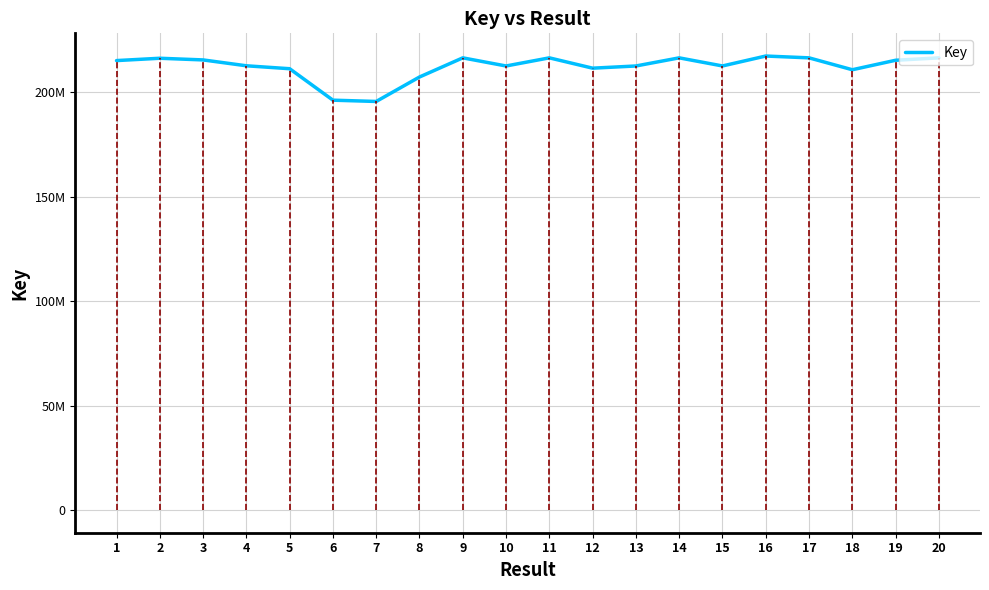

Where is the first local maximum?

2